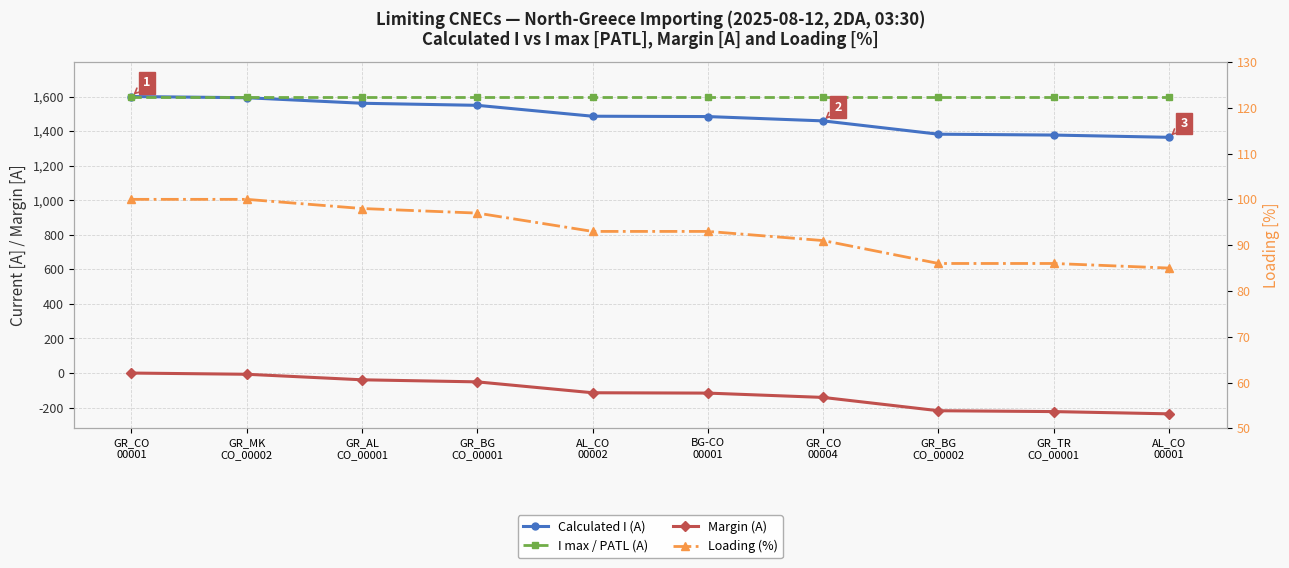

At which category is the sum across all series the highest?

GR_CO
00001